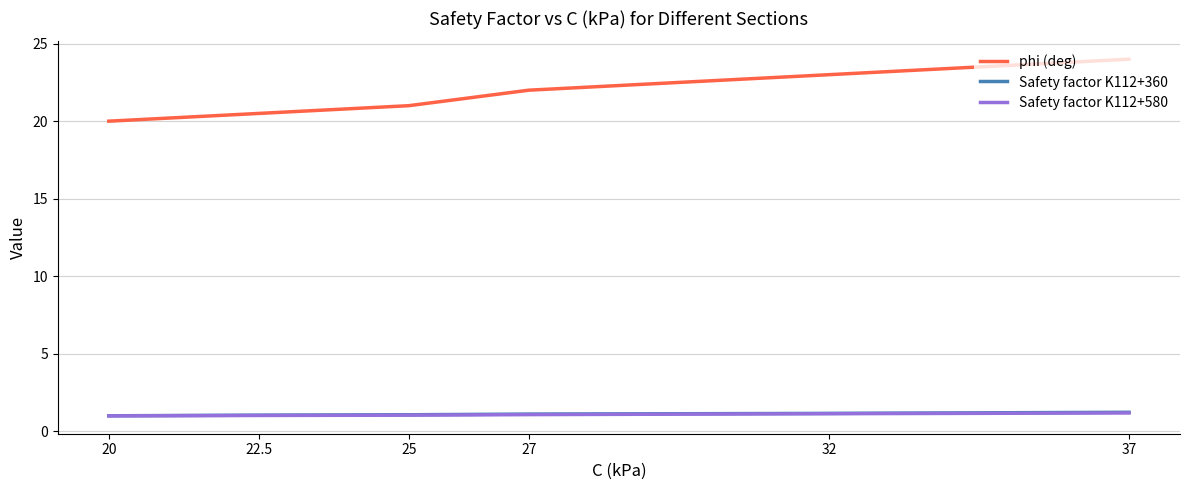

True or false: Safety factor K112+580 and phi (deg) intersect in this chart.

False